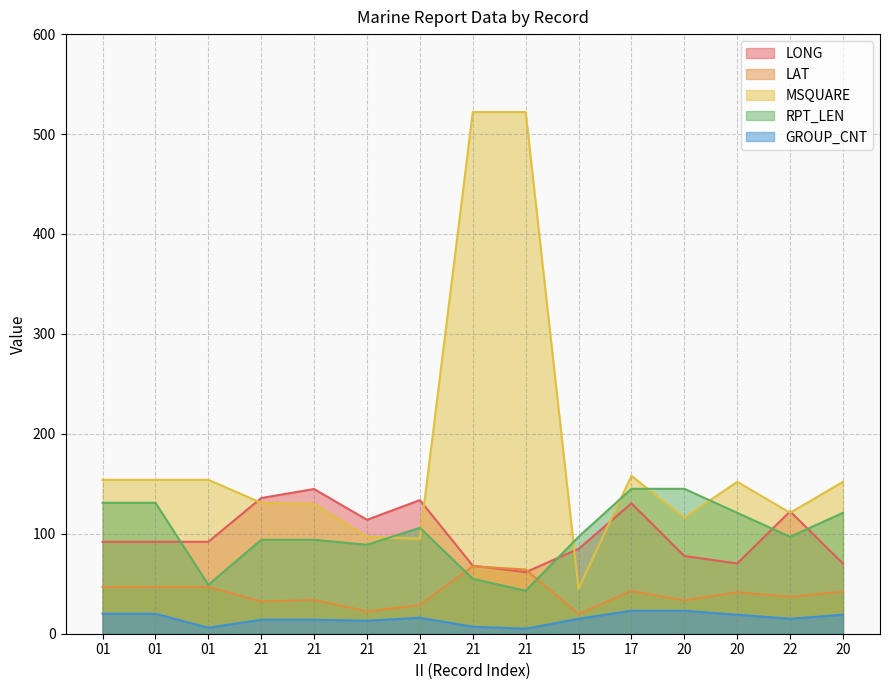

Which label corresponds to the largest value in the chart?

21